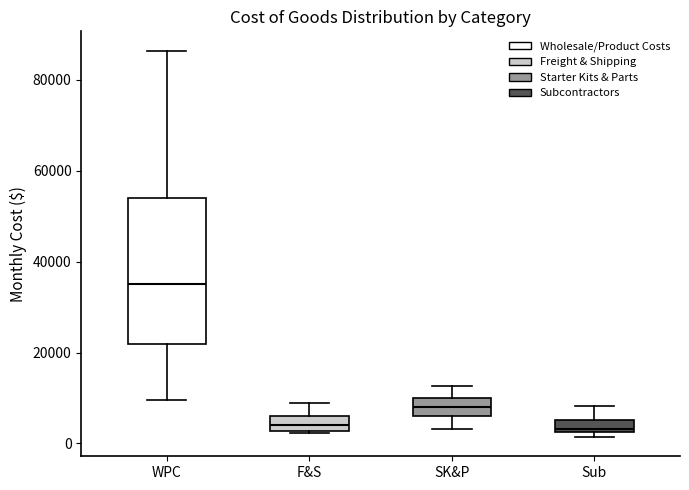

Where does the upper whisker of the box for F&S end on the y-axis? The values are not printed on the chart, so give them approximately, as read against the axis.

8000